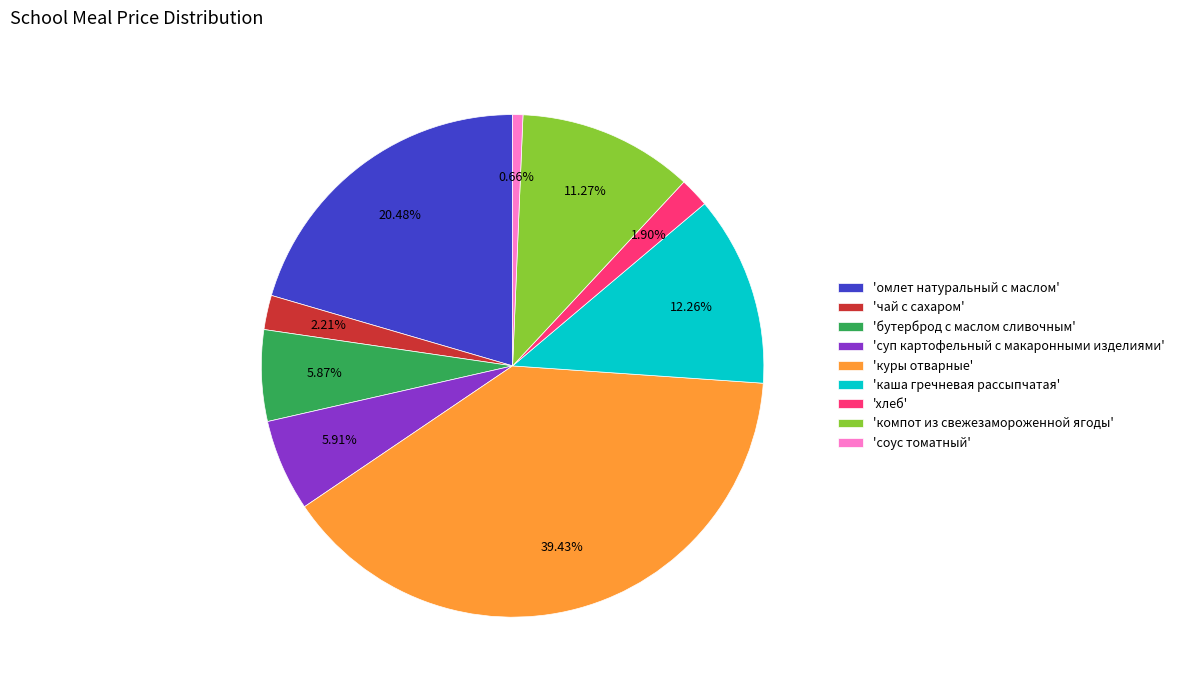

Count the number of slices in the pie.

9